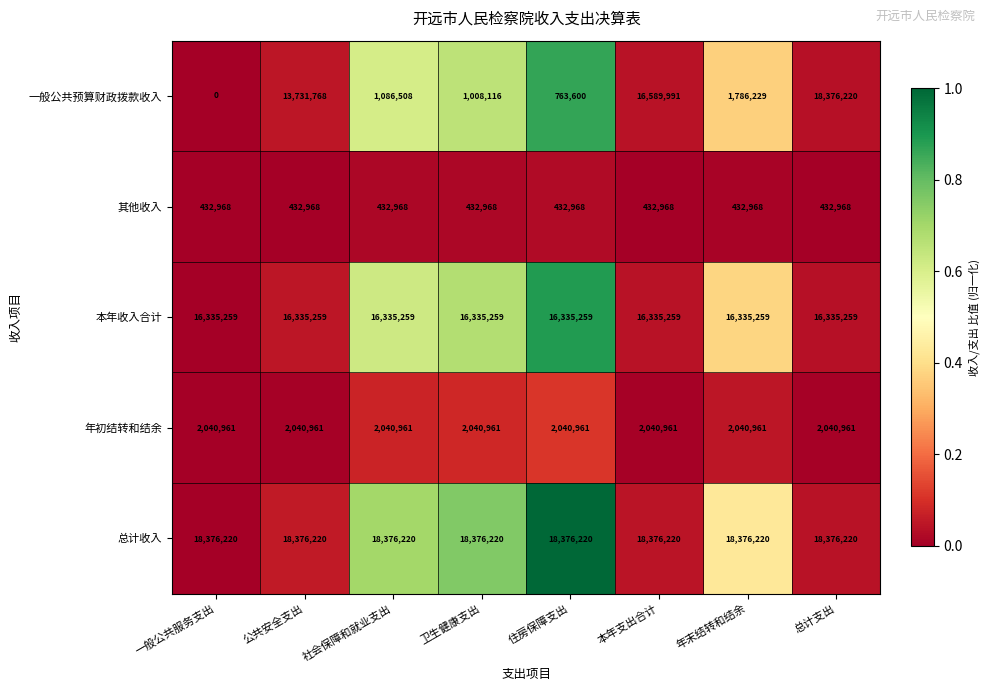

What is the difference between the highest and lowest values at 卫生健康支出?

17943252